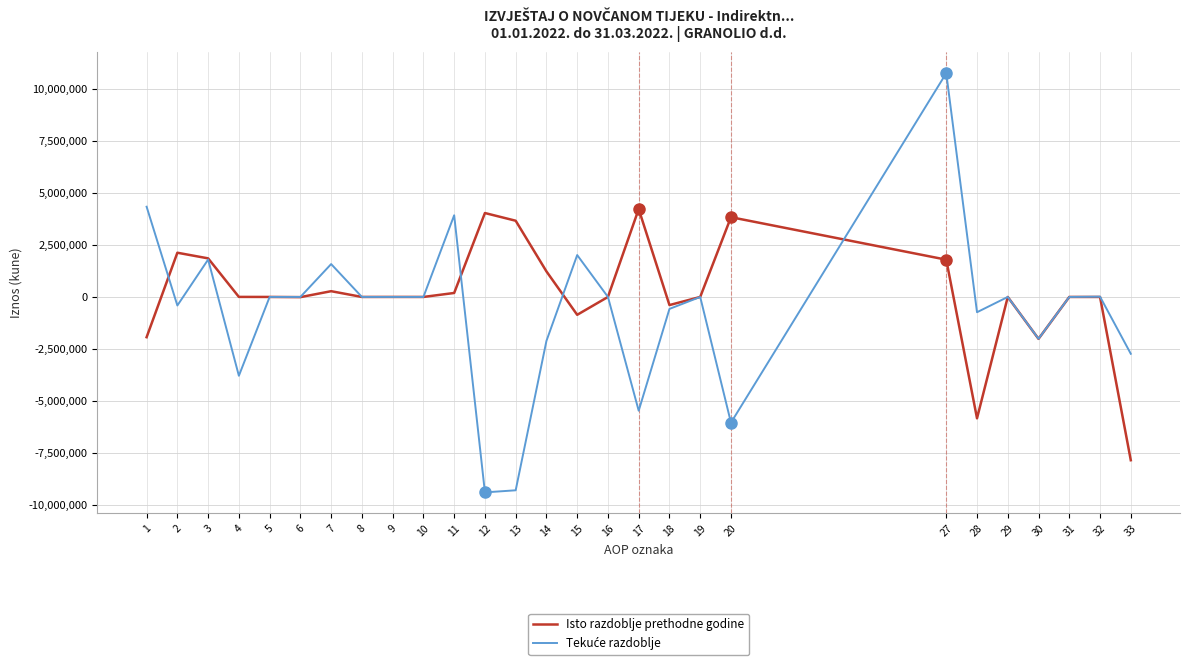

Between 3 and 10, which series saw the biggest shift?

Isto razdoblje prethodne godine